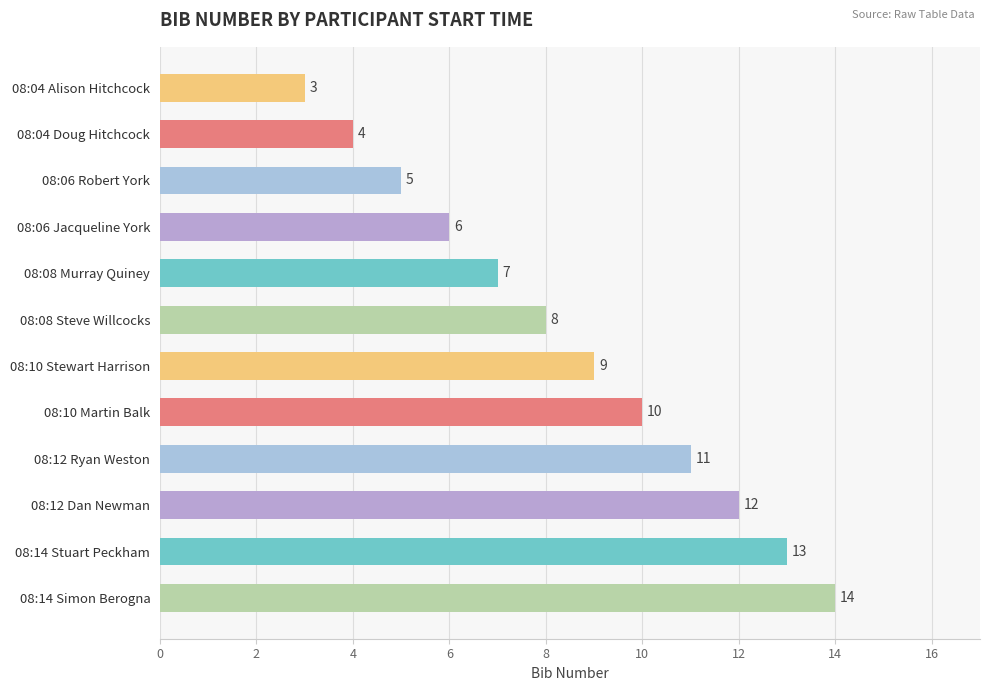

How many values are below 9?

6